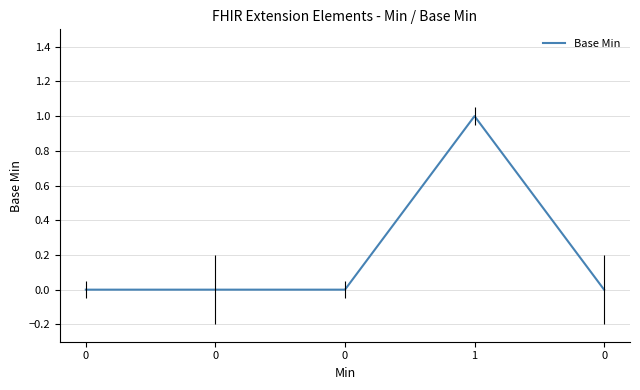

True or false: there are more than 0 points higher than both neighbors.

True